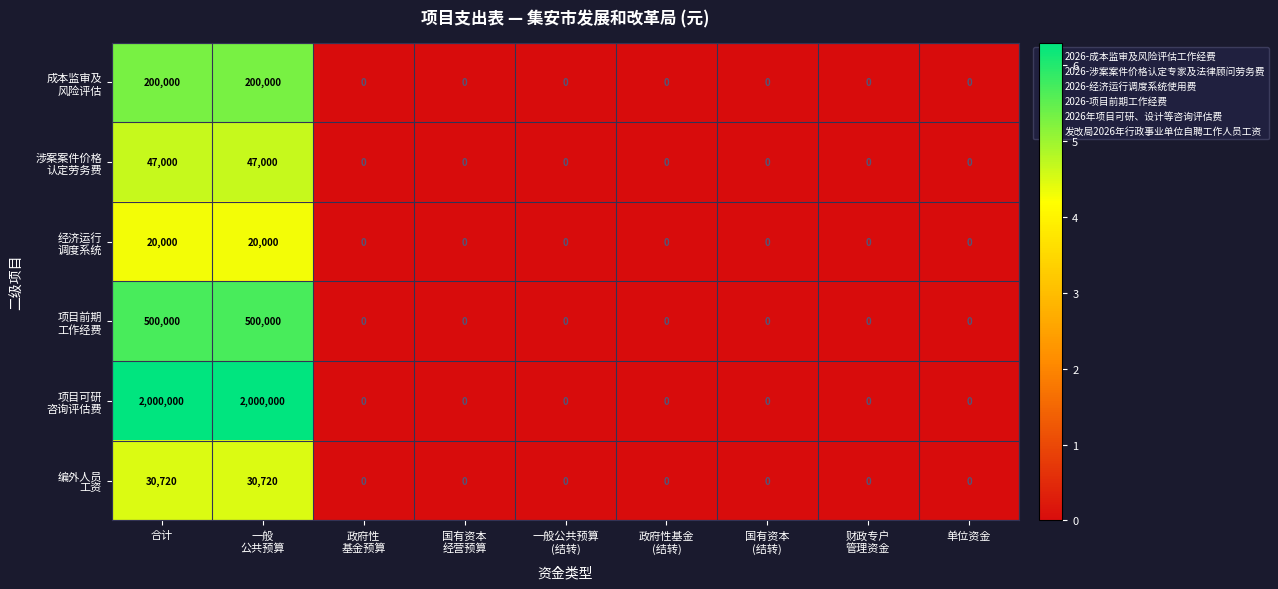

Which series has the widest spread of values?

项目可研 咨询评估费